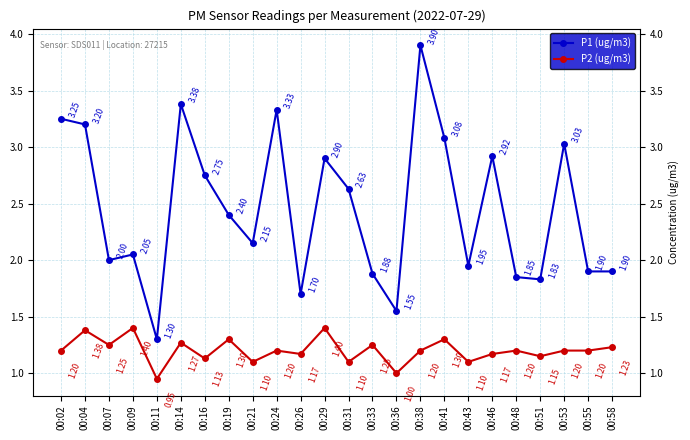

Does the chart have visible grid lines?

Yes